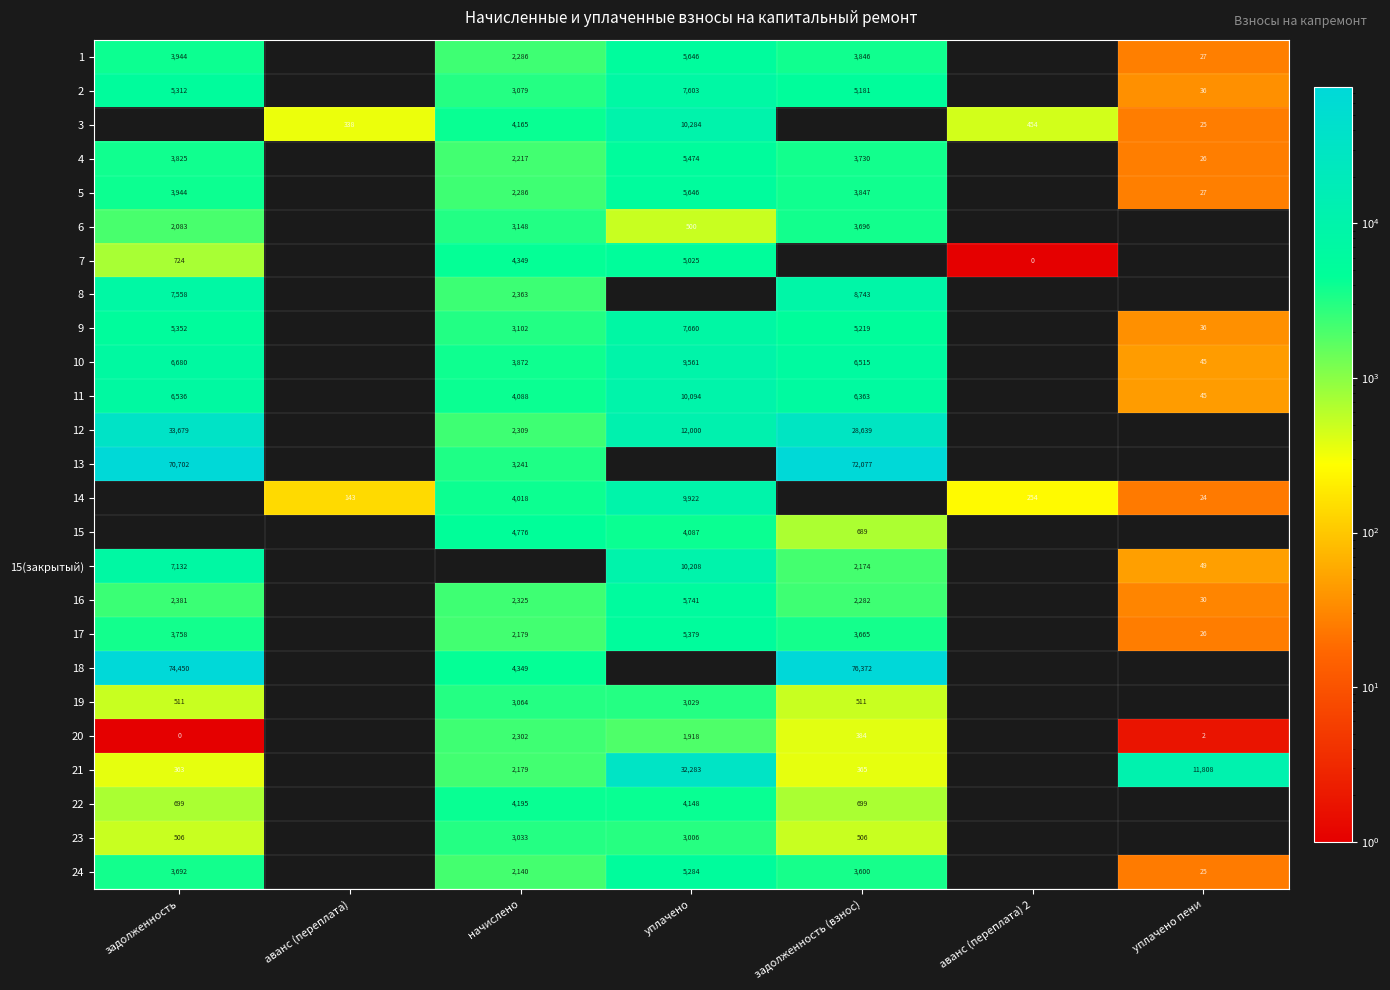

The value of 17 at задолженность is 3758. True or false?

True